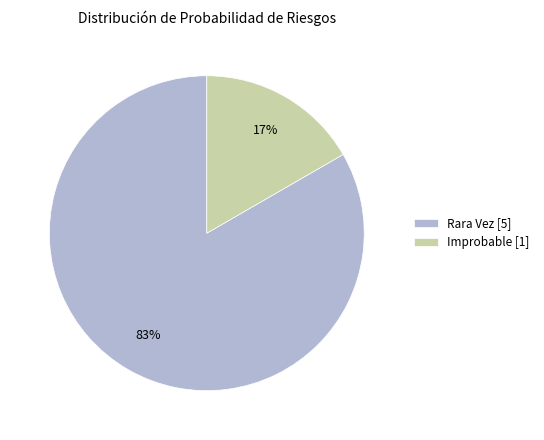

What is the largest slice in the pie chart?

Rara Vez